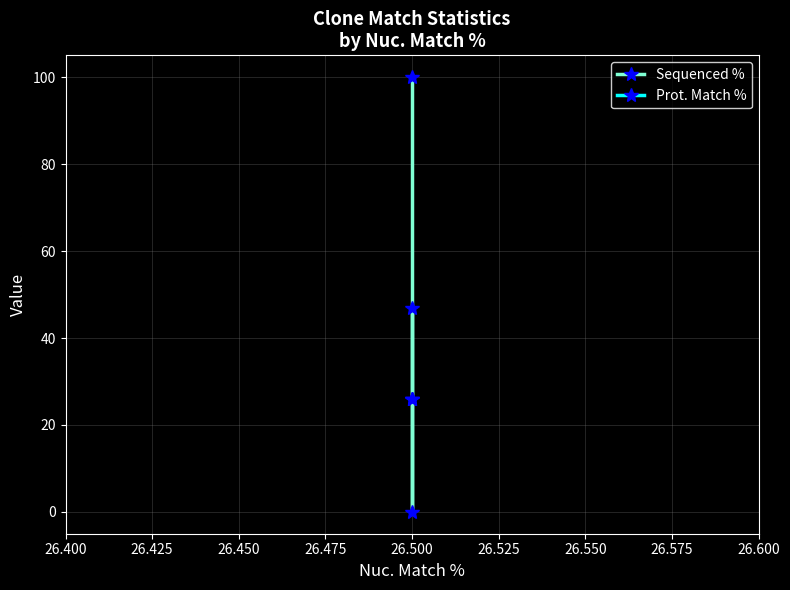

The value of Sequenced % at 26.500 is 171.1. True or false?

False